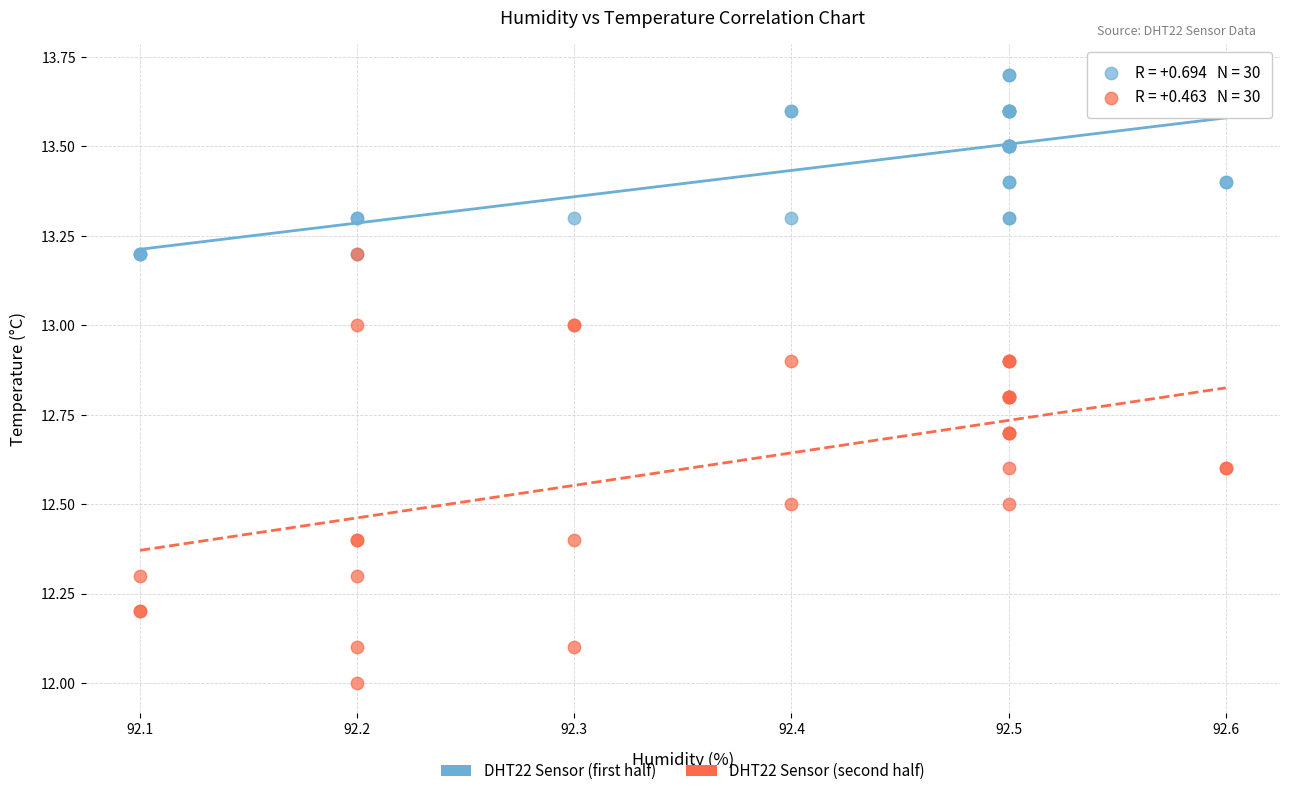

Which series has the widest spread of Y values?

DHT22 Sensor (second half)